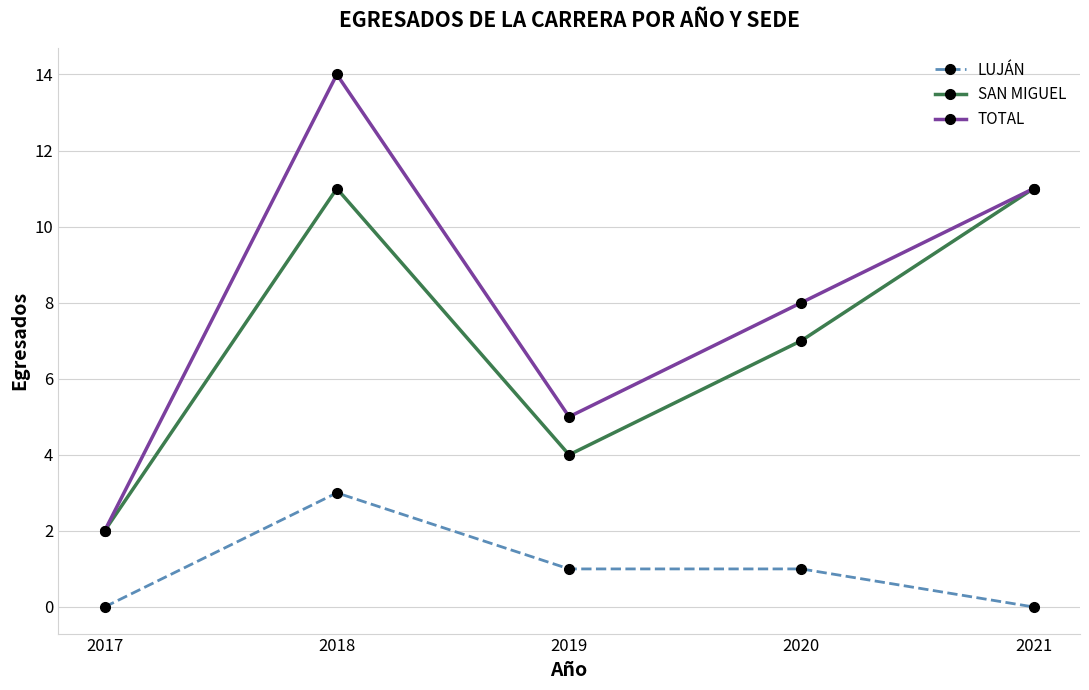

Is it true that LUJÁN equals 1 at 2021?

False